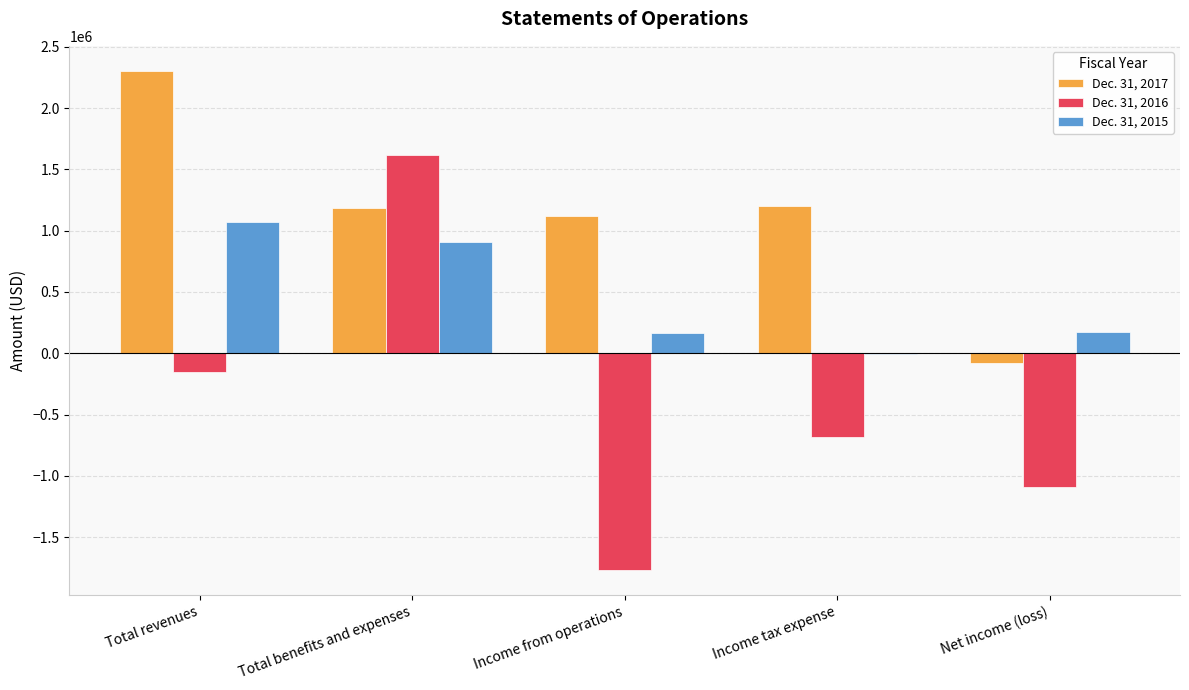

How many values in the Dec. 31, 2016 series exceed -680493?

2